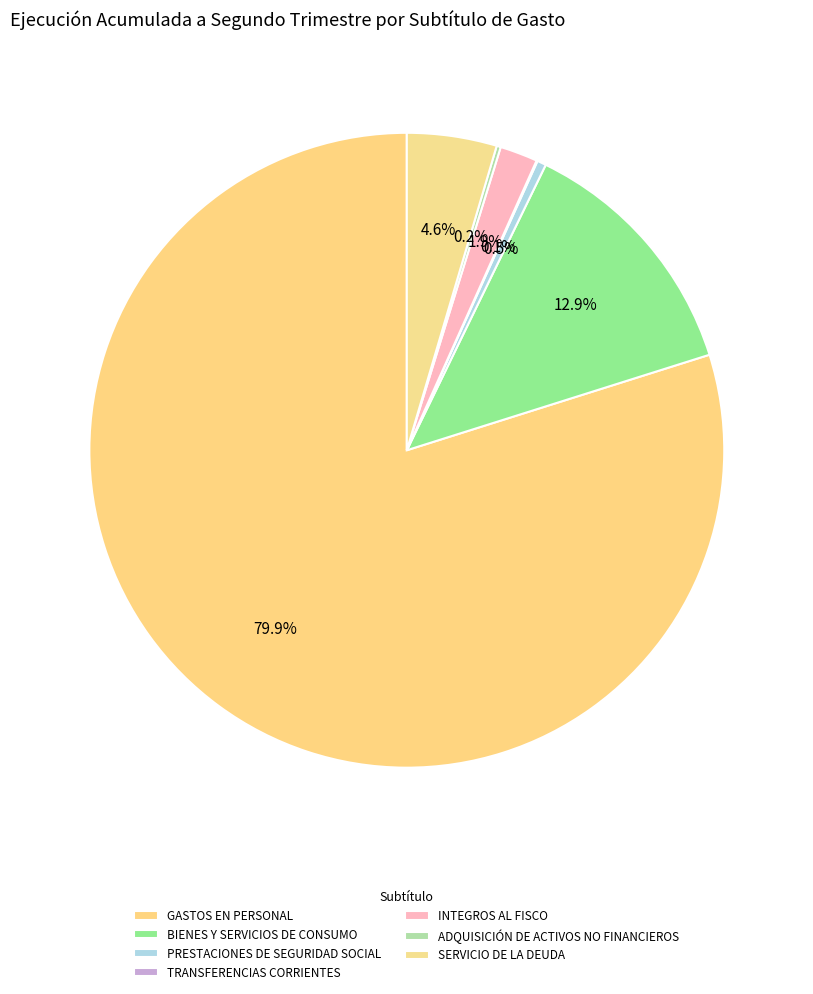

Rank the categories by value from highest to lowest.

GASTOS EN PERSONAL, BIENES Y SERVICIOS DE CONSUMO, SERVICIO DE LA DEUDA, INTEGROS AL FISCO, PRESTACIONES DE SEGURIDAD SOCIAL, ADQUISICIÓN DE ACTIVOS NO FINANCIEROS, TRANSFERENCIAS CORRIENTES